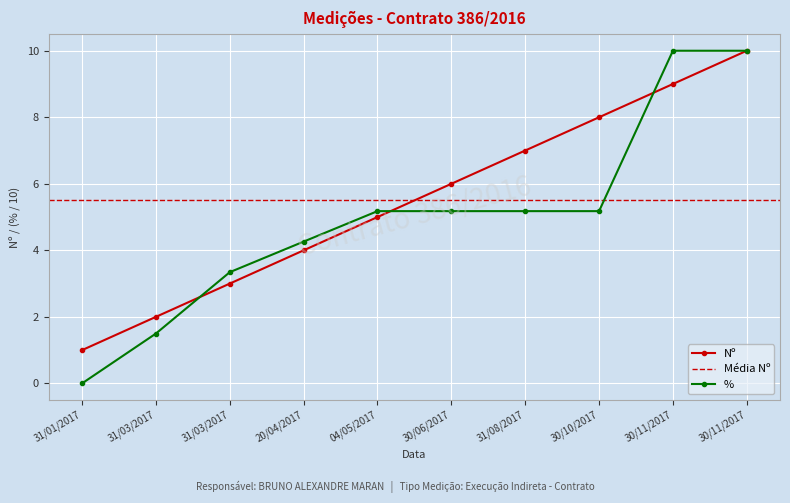

How many values in the Nº series exceed 6?

4